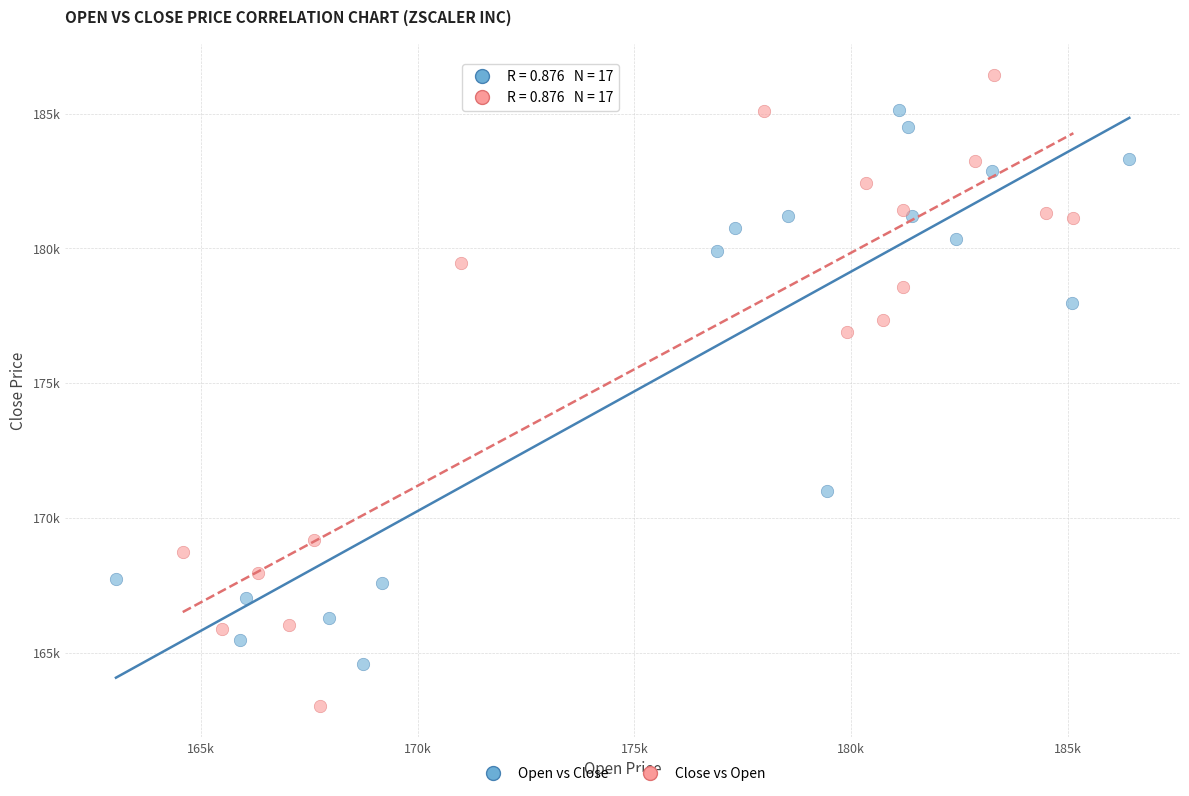

Which series has the largest Y range (max minus min)?

Close vs Open